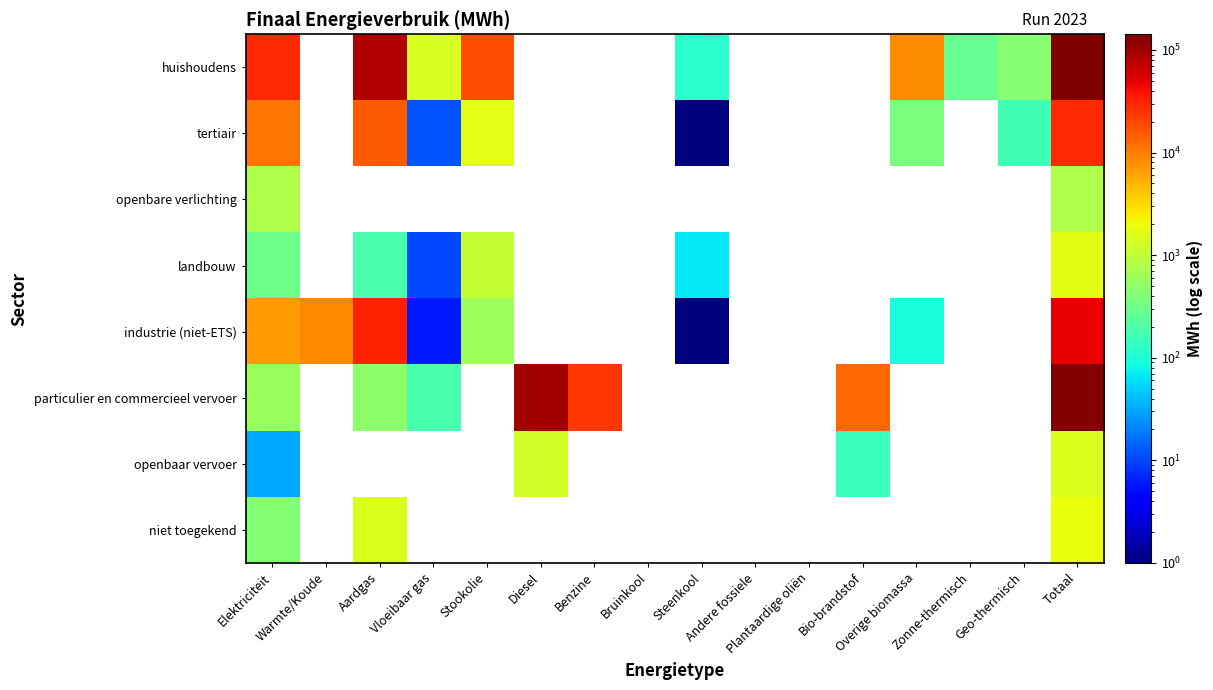

What is the highest value of the landbouw series?

1657.3